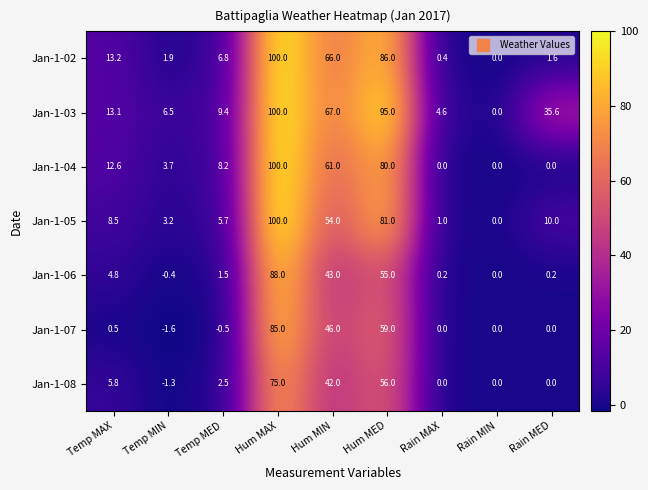

What value does the Jan-1-03 series have at Temp MAX?

13.1